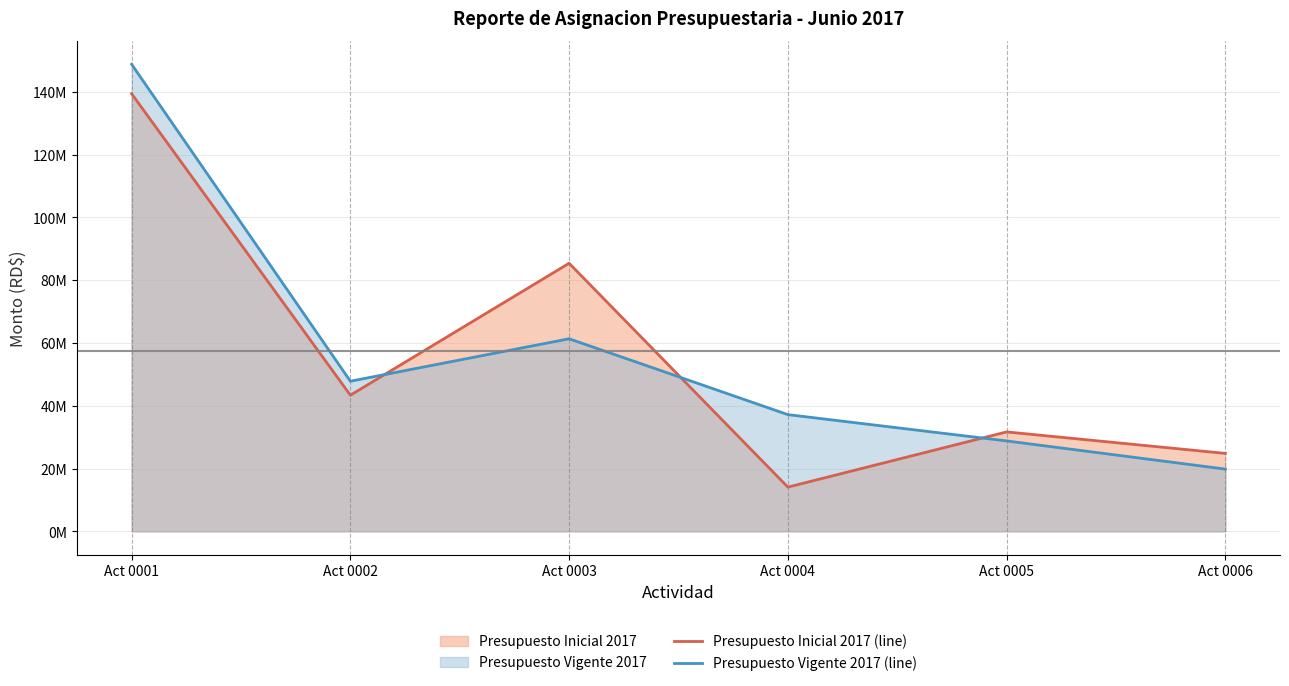

What is the greatest value displayed?

148741236